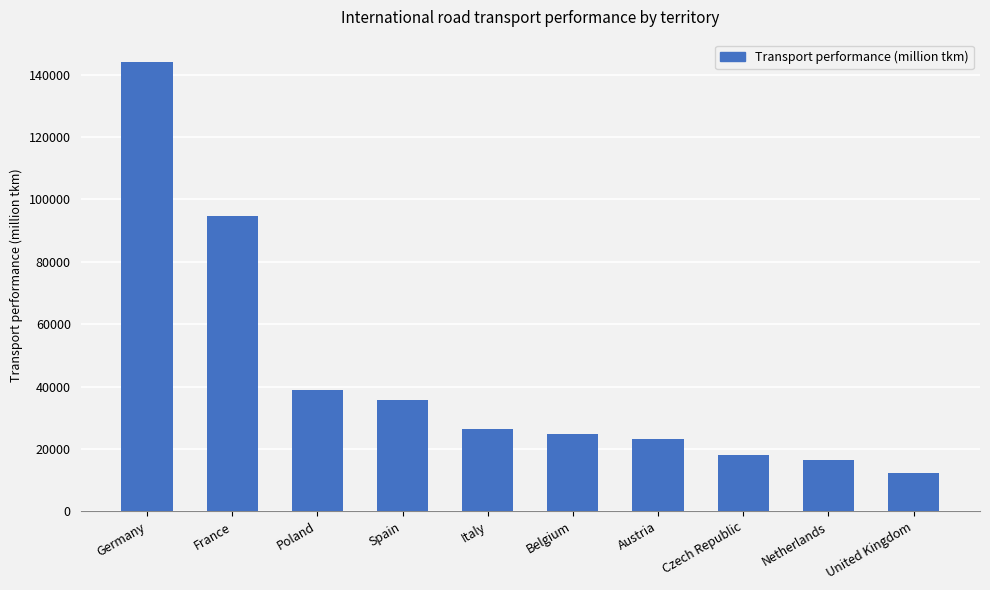

What is the difference between the maximum and minimum values?

131838.3